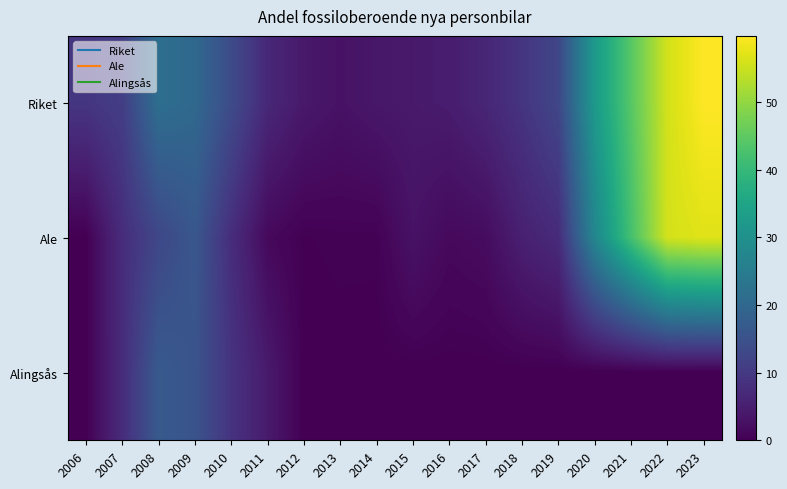

Count the number of categories in the chart.

18